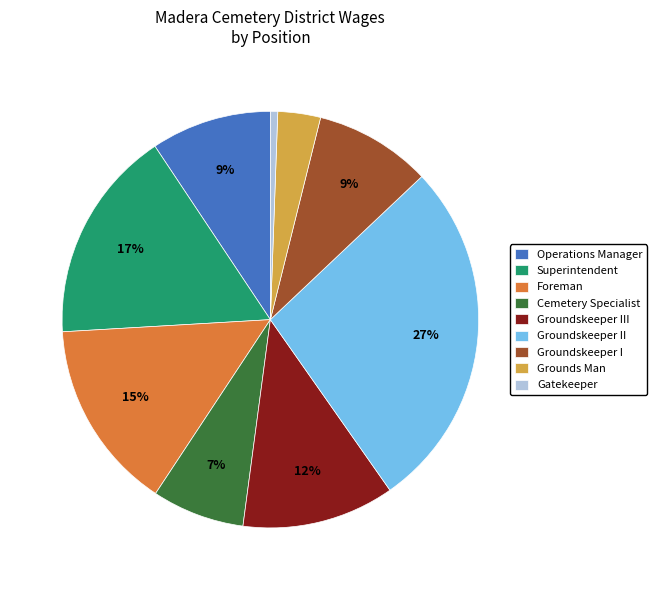

The Superintendent slice represents 17% of the pie. True or false?

True